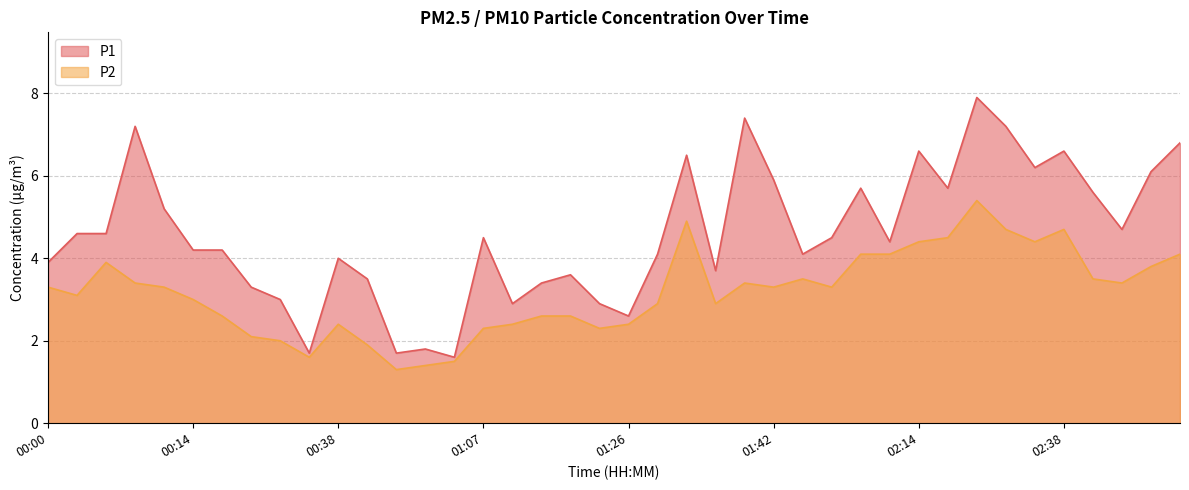

True or false: P1 and P2 intersect in this chart.

False